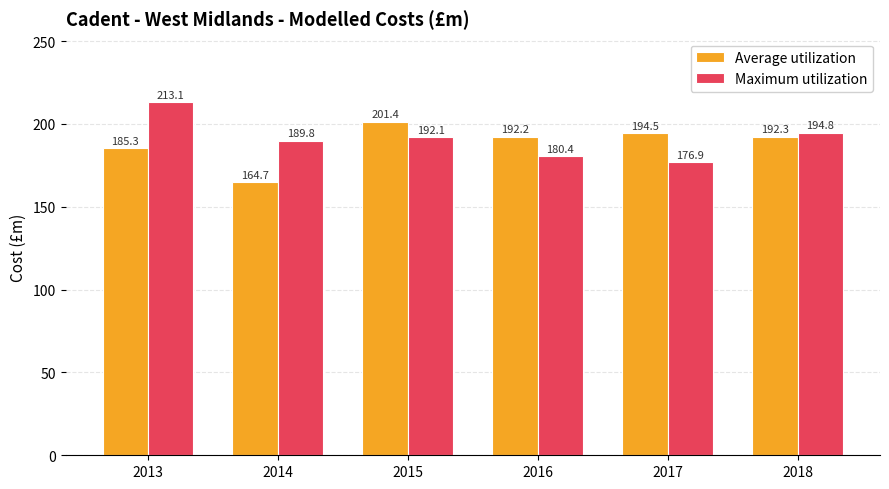

How many data points does each series have?

6